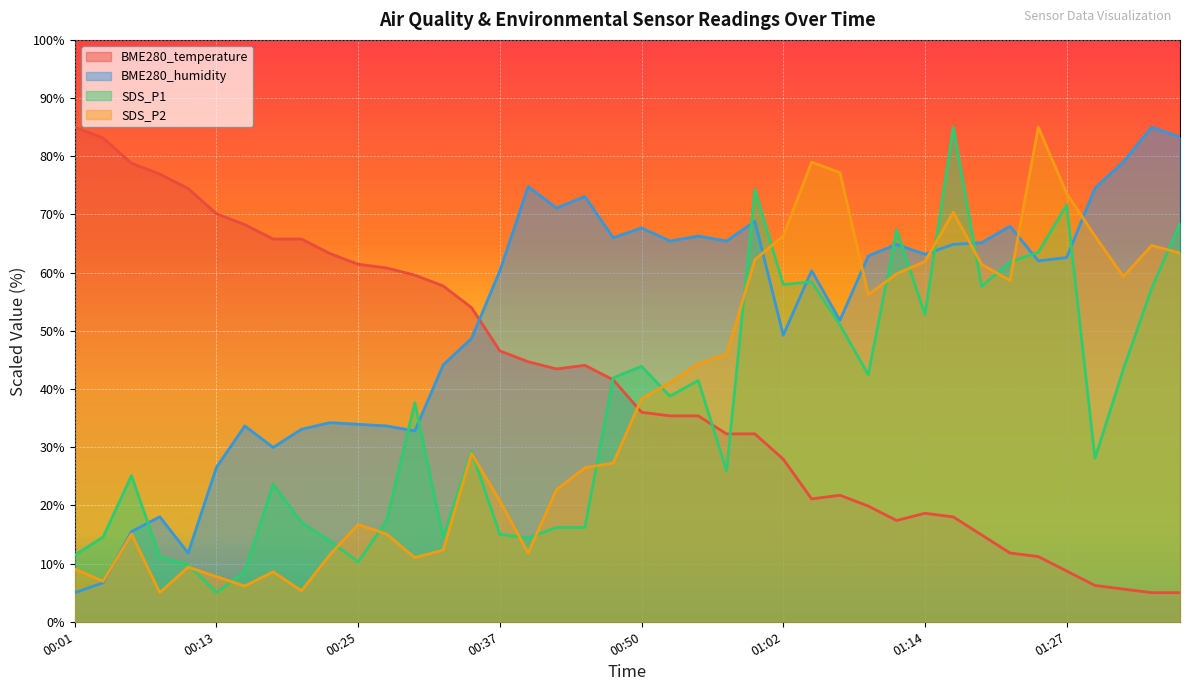

Where does the BME280_humidity series first go above 62?

00:40